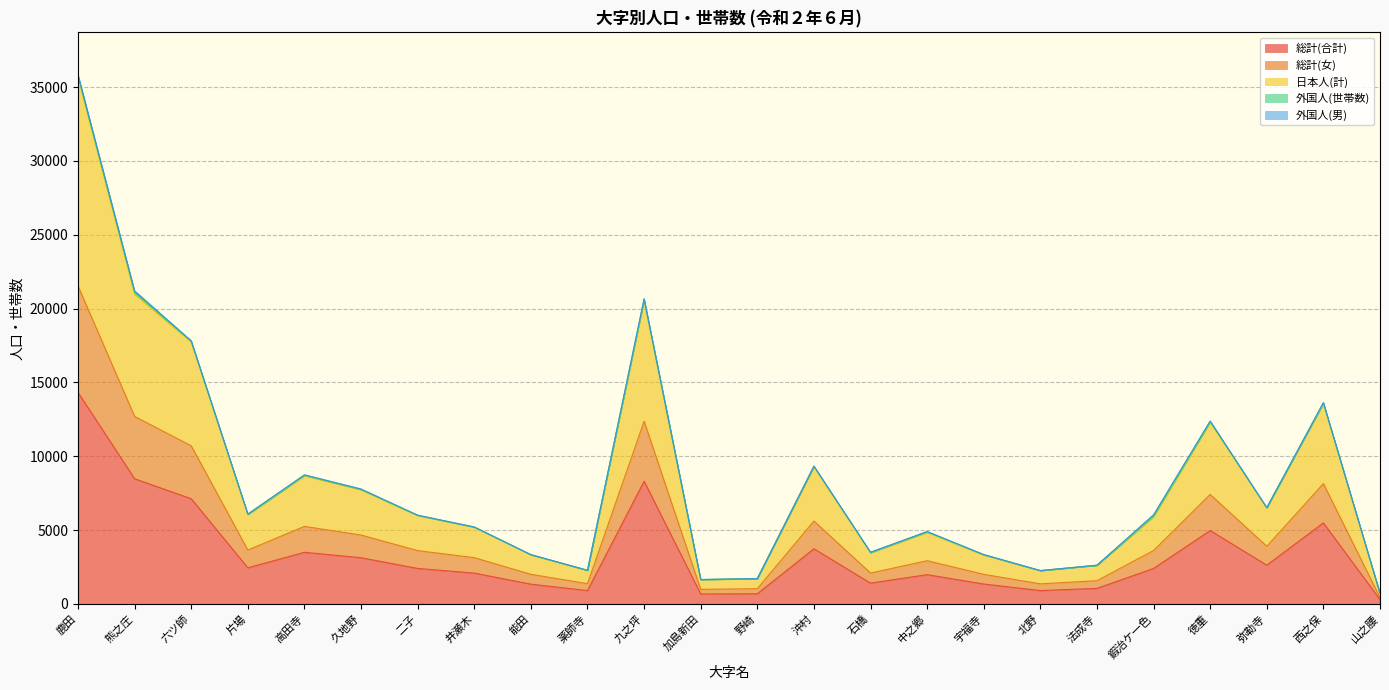

At which category is the sum across all series the highest?

鹿田